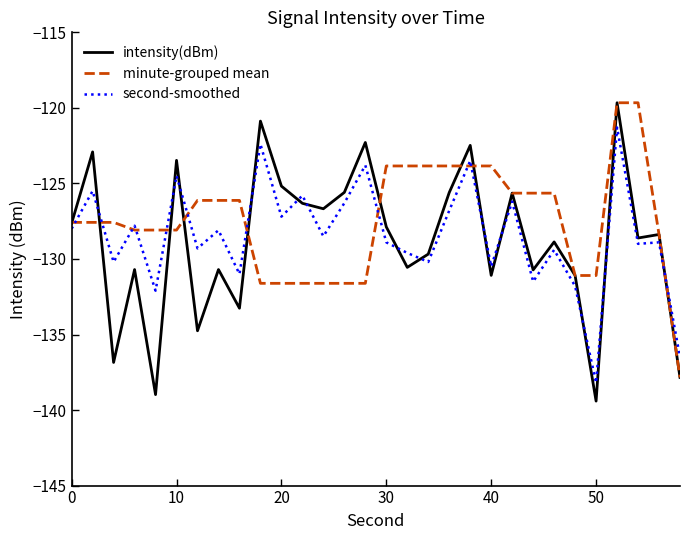

Which series has the widest spread of values?

intensity(dBm)